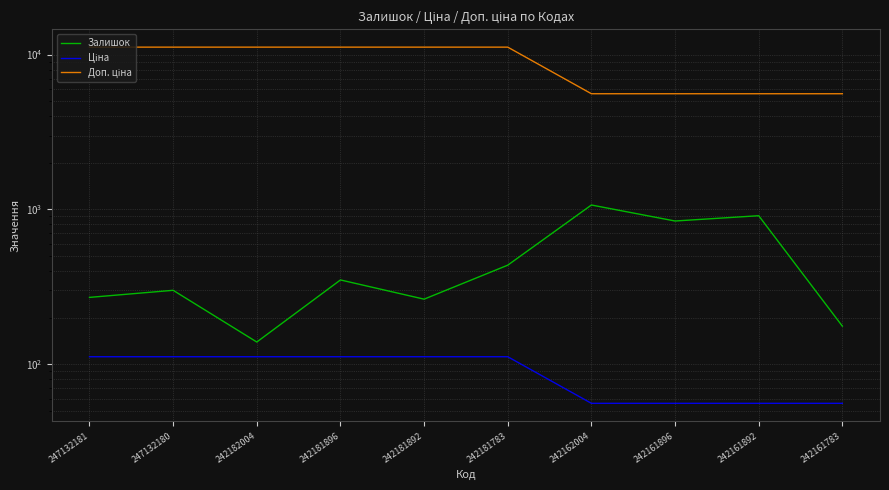

True or false: Залишок has more than 2 interior local peaks.

True